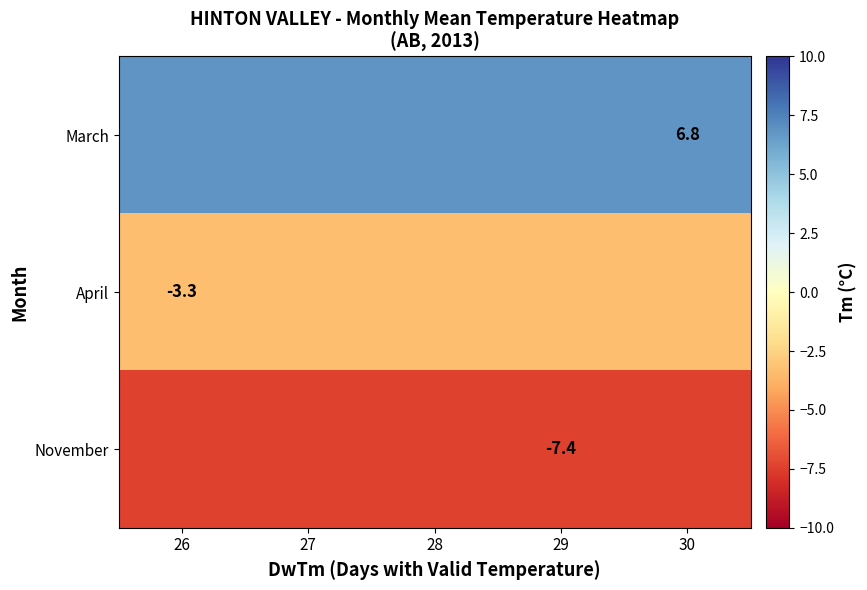

At which category does the chart reach its peak across all series?

26